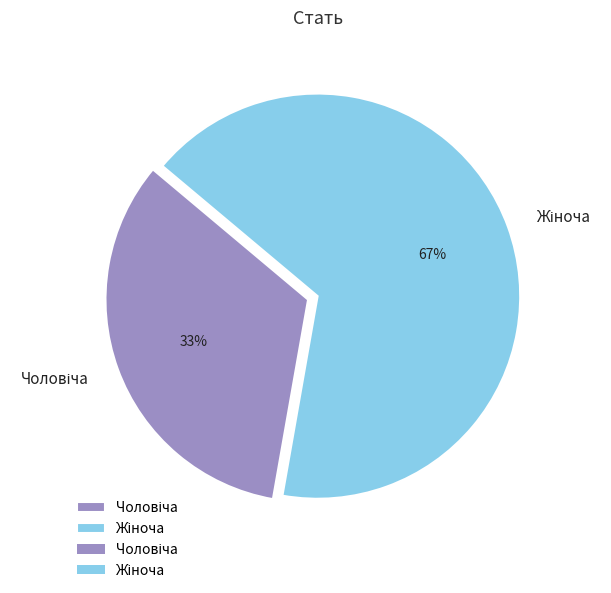

Does any single category account for the majority?

Yes